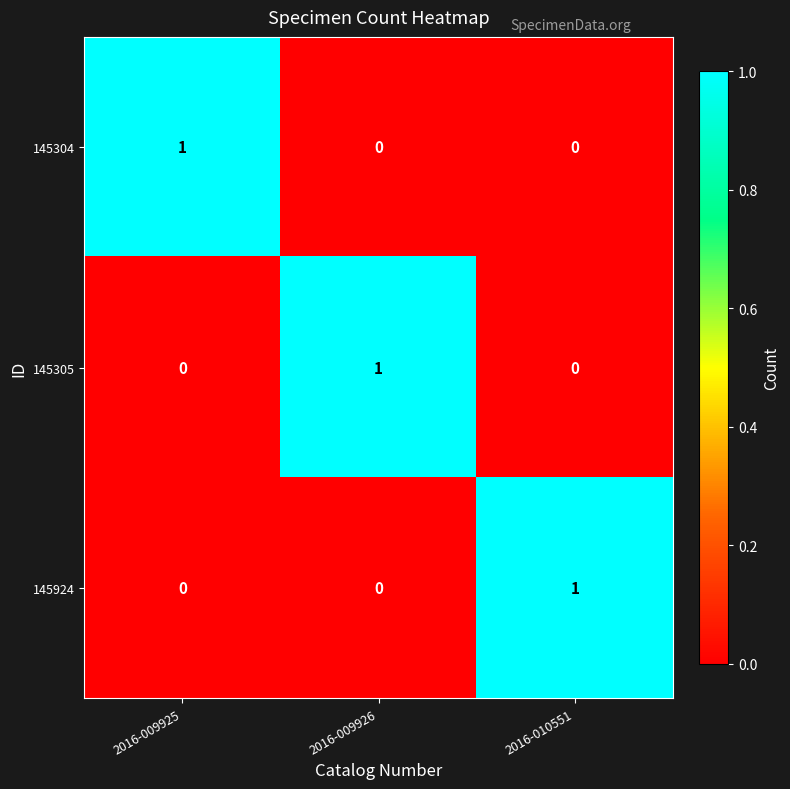

Is the value of 145305 at 2016-009926 greater than the value of 145304 at 2016-009926?

Yes